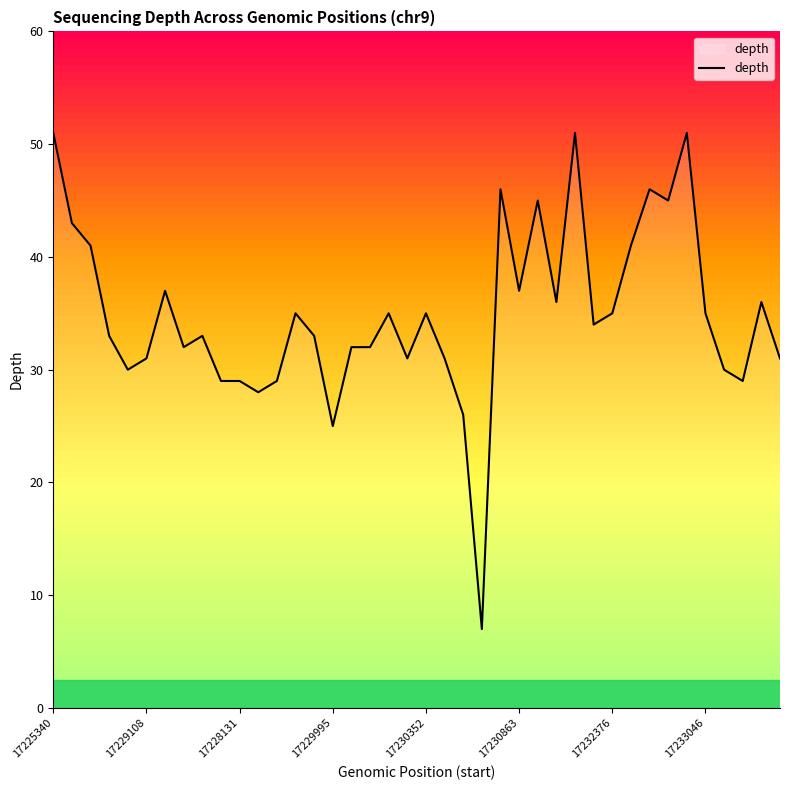

What is the minimum value shown in the chart?

7